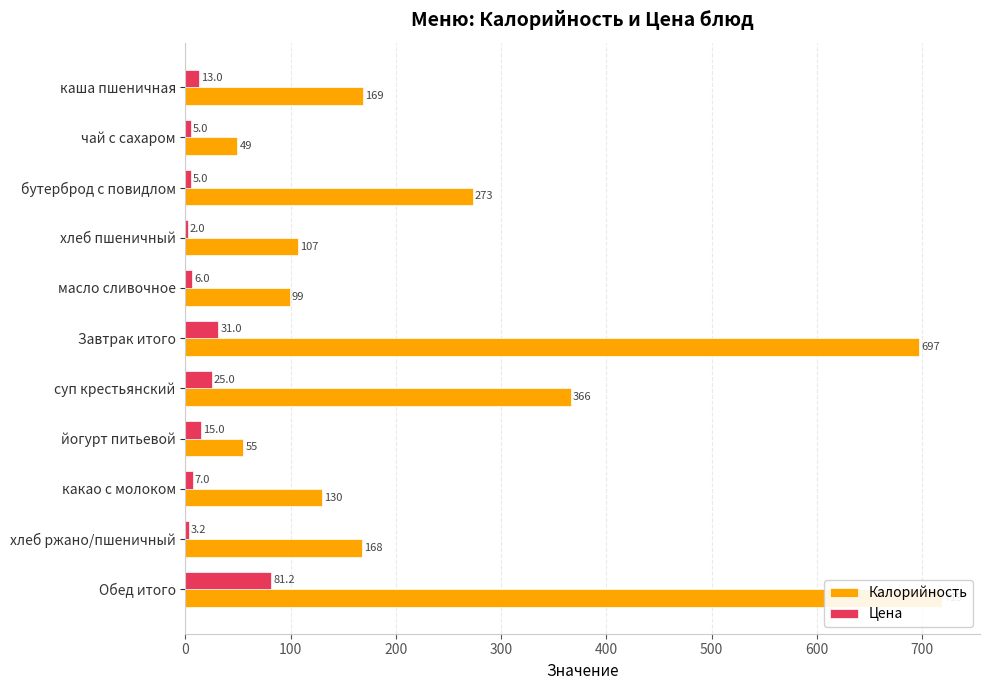

What is the difference between the highest and lowest values at суп крестьянский?

341.0